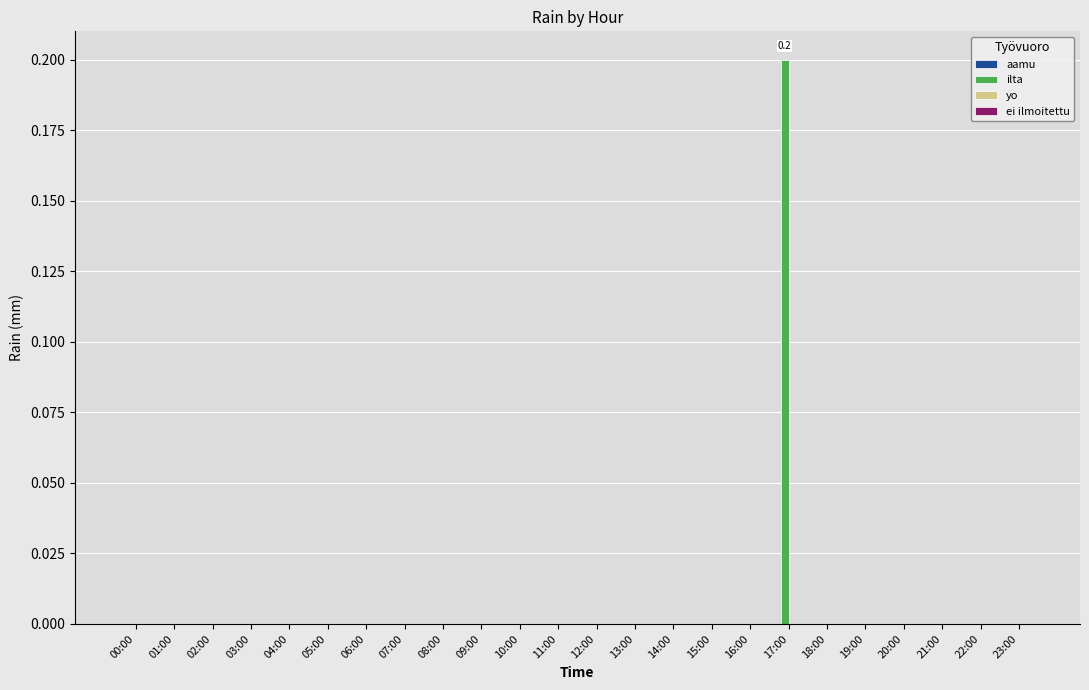

At which category does the chart reach its peak across all series?

17:00